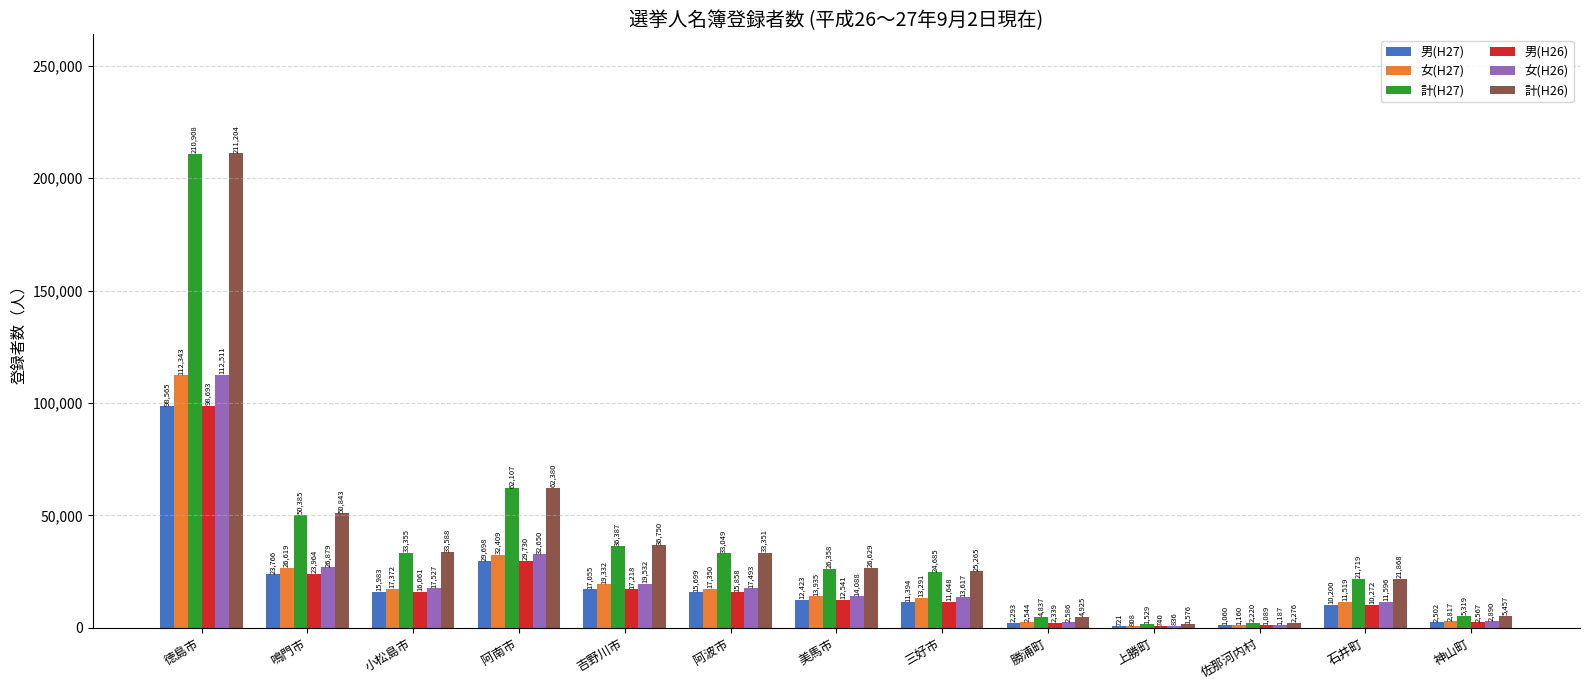

Is the value of 計(H27) at 美馬市 greater than the value of 男(H27) at 神山町?

Yes